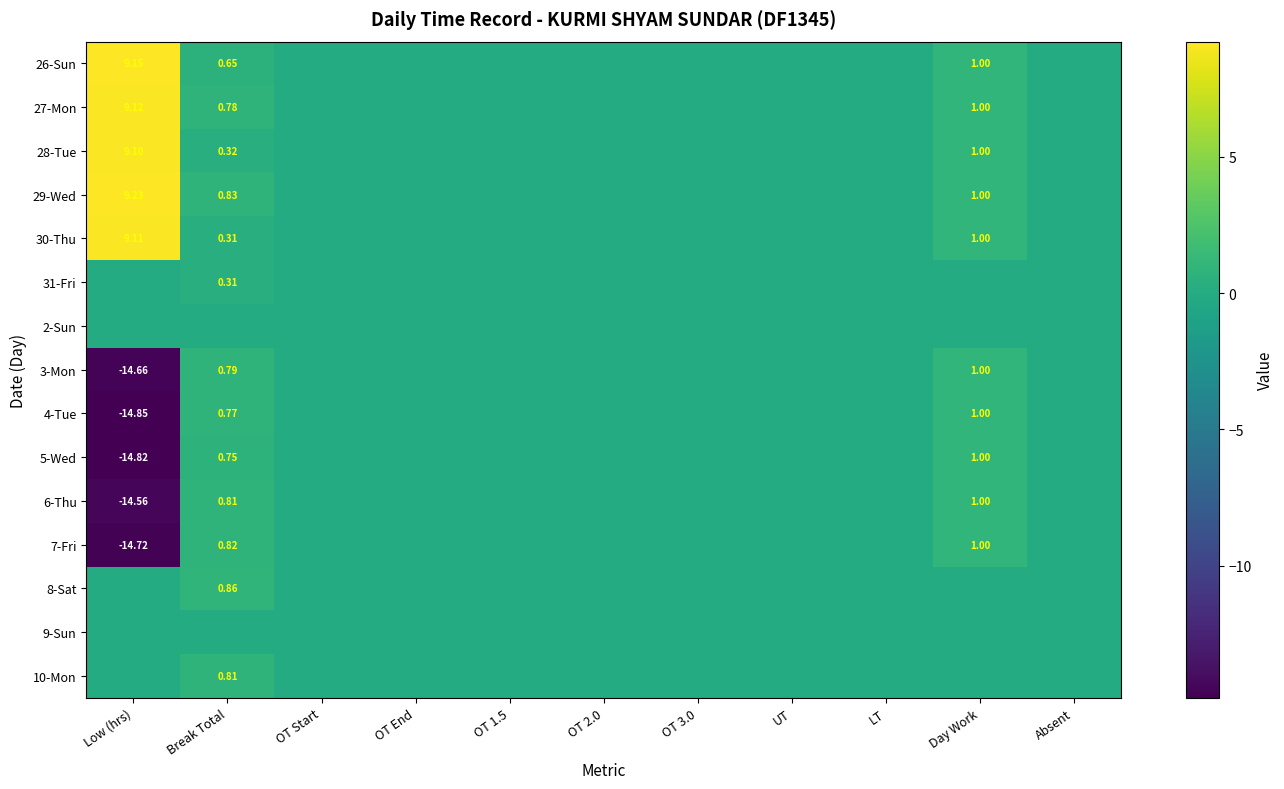

Count the number of categories in the chart.

11